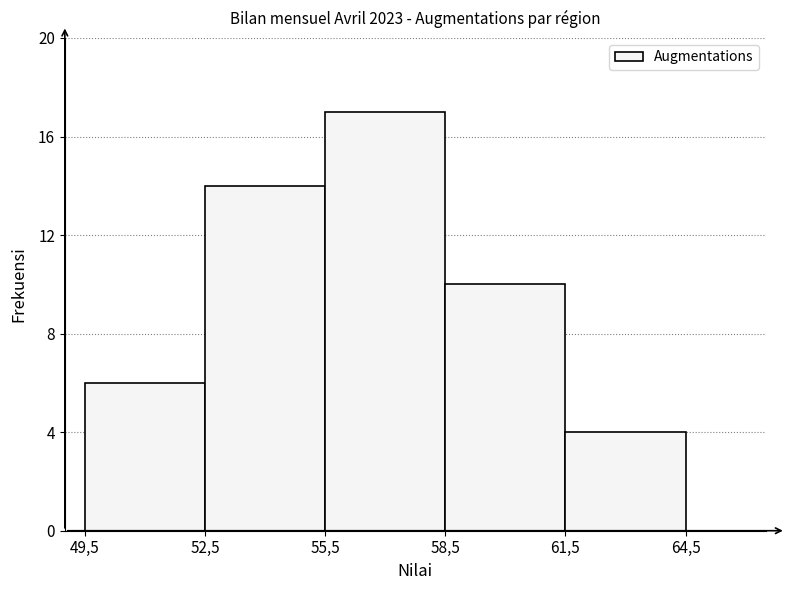

Reading left to right, extract all data points from this chart.

49,5=6	52,5=14	55,5=17	58,5=10	61,5=4